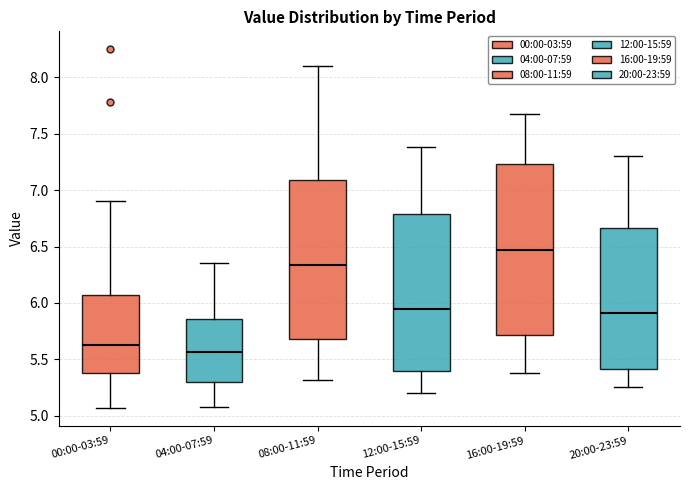

Reading left to right, transcribe this box plot: for each box, give where its median line is, the range the box spans, and where its two whiskers end, as read against the y-axis. The values are not printed on the chart, so give them approximately, as read against the axis.

00:00-03:59: median 5.65, box 5.40 to 6.05, whiskers 5.05 to 6.90
04:00-07:59: median 5.55, box 5.30 to 5.85, whiskers 5.10 to 6.35
08:00-11:59: median 6.35, box 5.70 to 7.10, whiskers 5.30 to 8.10
12:00-15:59: median 5.95, box 5.40 to 6.80, whiskers 5.20 to 7.40
16:00-19:59: median 6.45, box 5.70 to 7.25, whiskers 5.40 to 7.70
20:00-23:59: median 5.90, box 5.40 to 6.65, whiskers 5.25 to 7.30